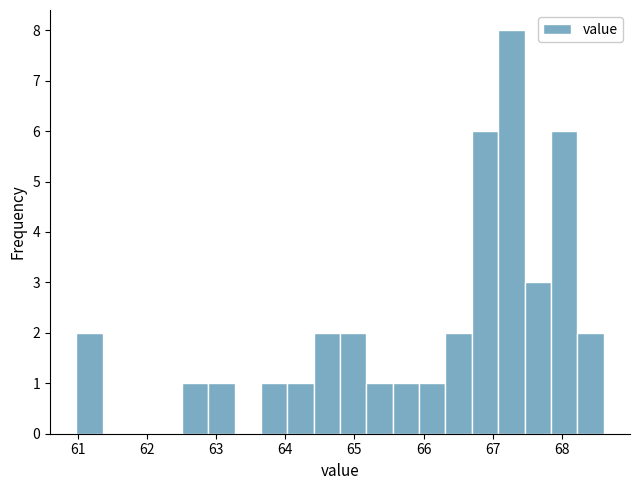

Read against the x-axis, roughly where is the centre of the tallest bar?

67.3